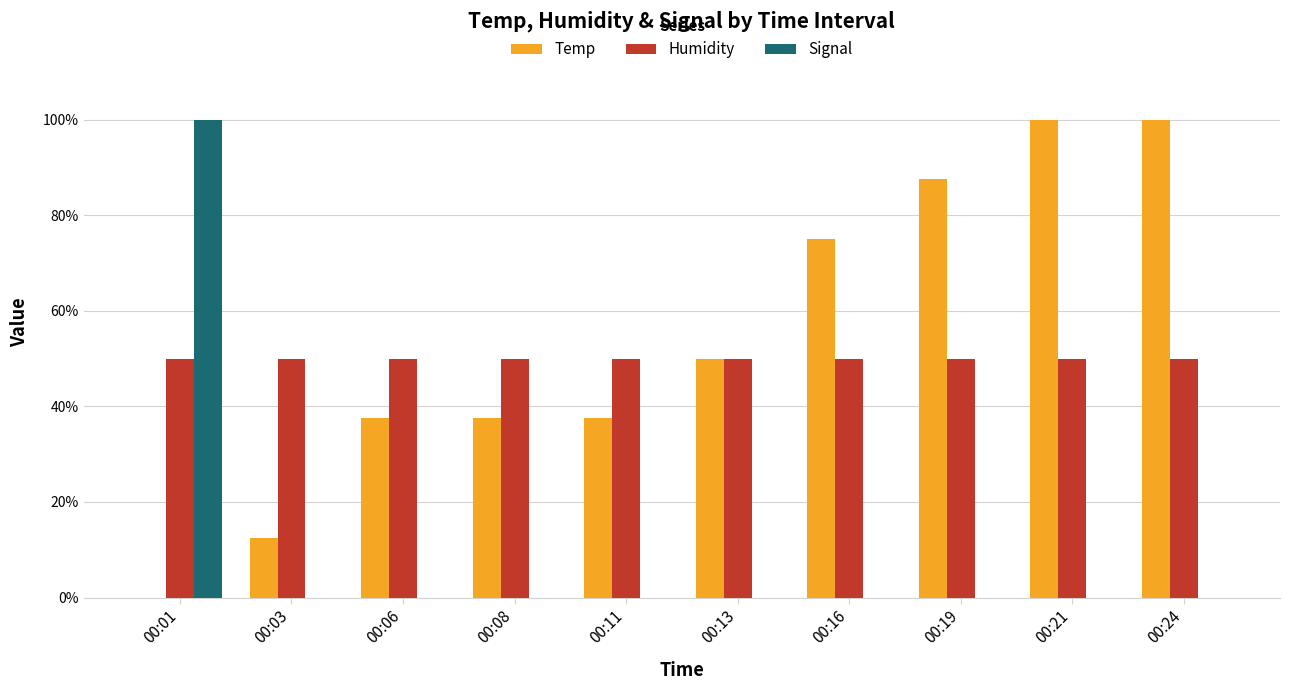

What is the maximum value shown in the chart?

100.0